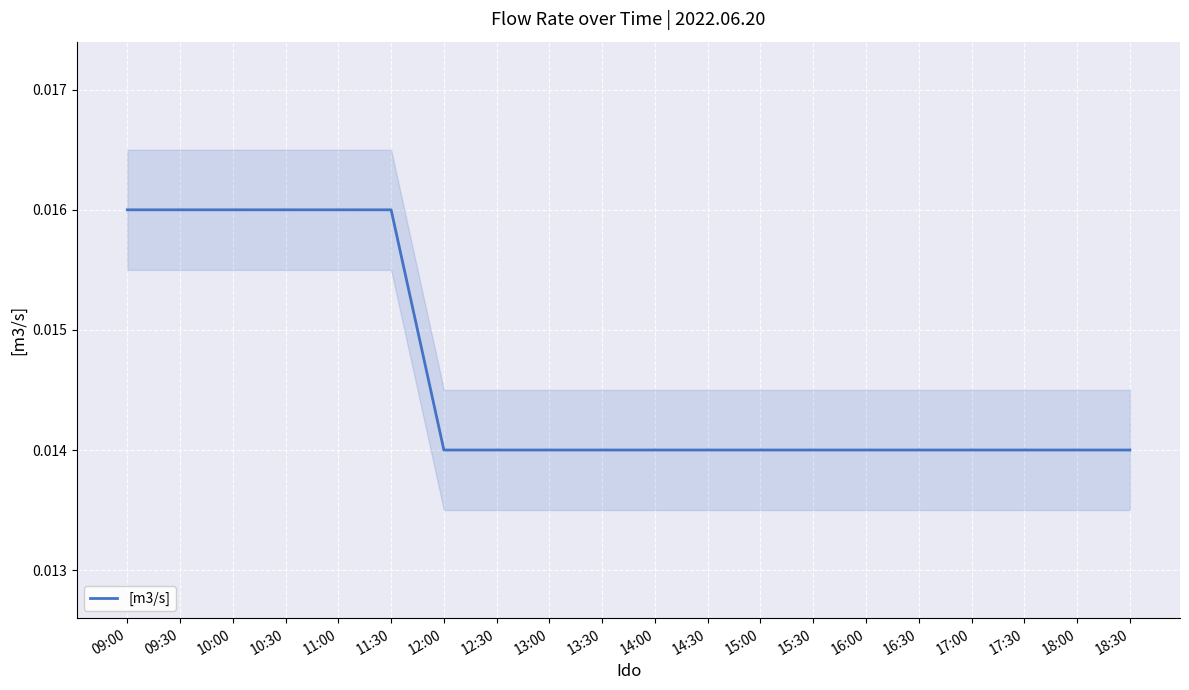

At which category does the chart reach its minimum across all series?

12:00